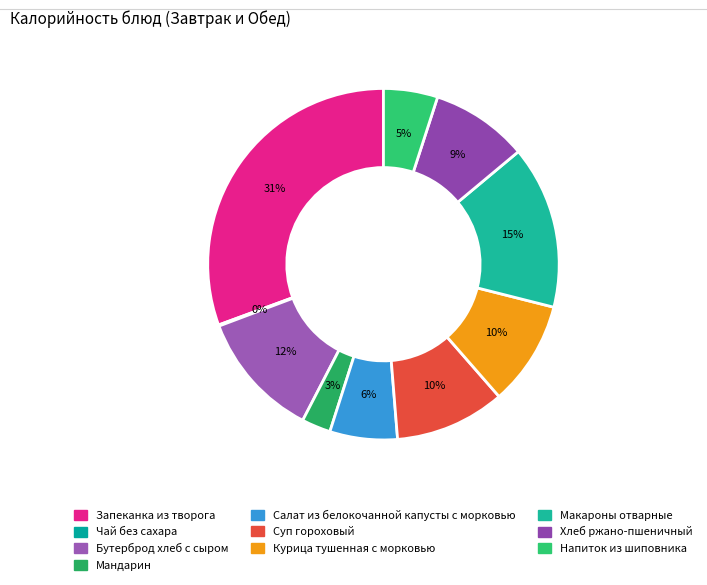

What is the ratio of the value at Макароны отварные to the value at Мандарин?

5.6